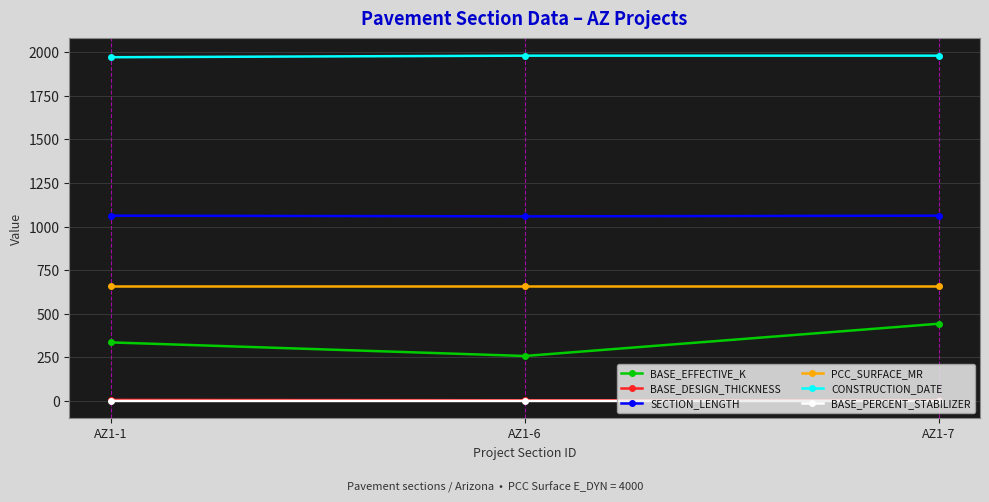

Which series has the widest spread of values?

BASE_EFFECTIVE_K